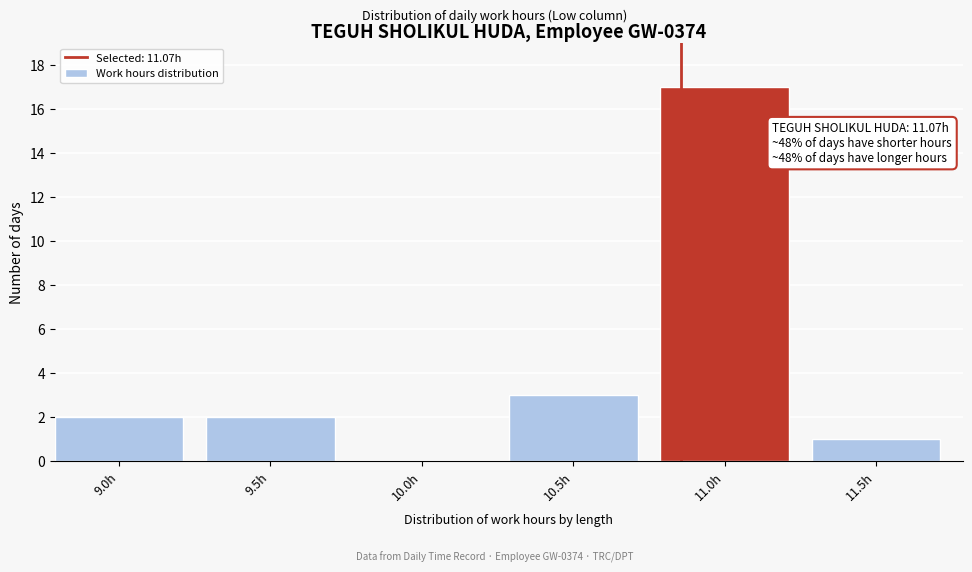

Reading left to right, transcribe all the data shown in this chart.

9.0h=2	9.5h=2	10.0h=0	10.5h=3	11.0h=17	11.5h=1